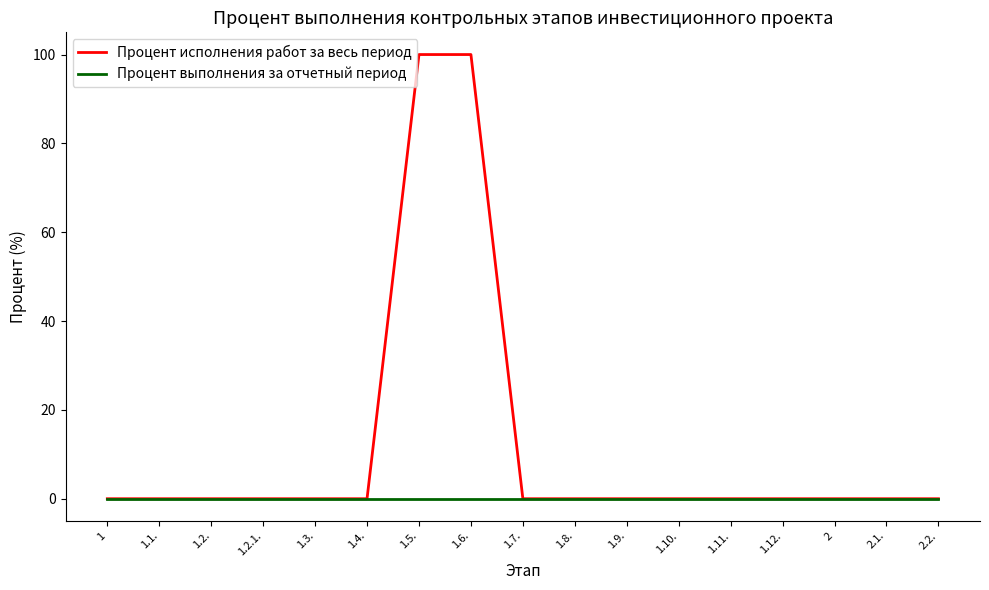

What is the greatest value displayed?

100